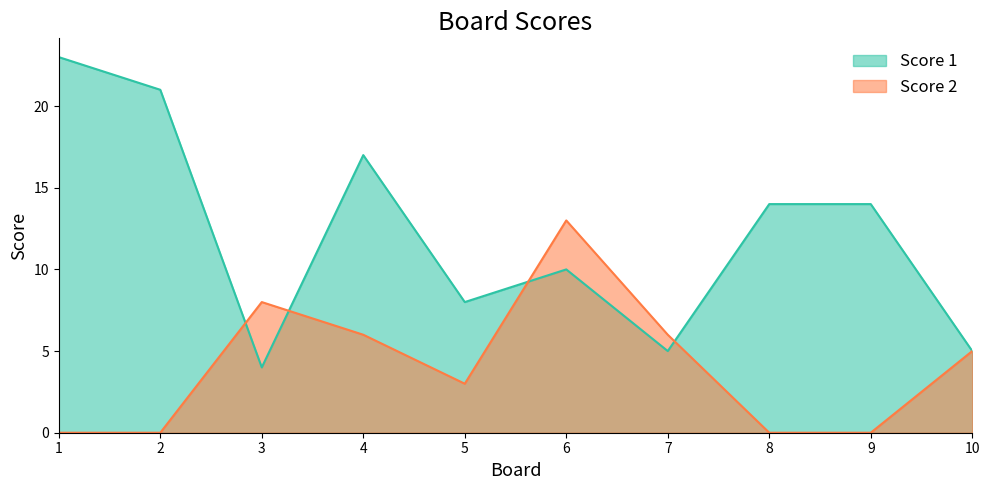

Which series changed the most between 2 and 5?

Score 1